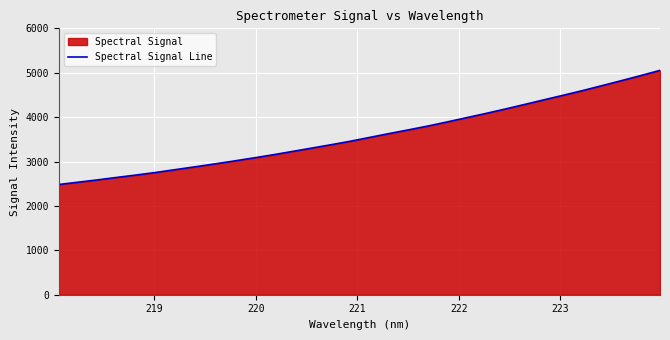

What is the greatest value displayed?

5053.1